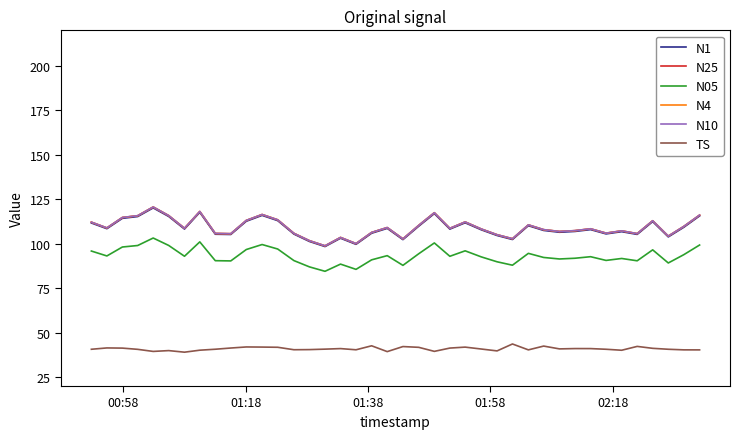

What is the maximum value for N05?

103.2